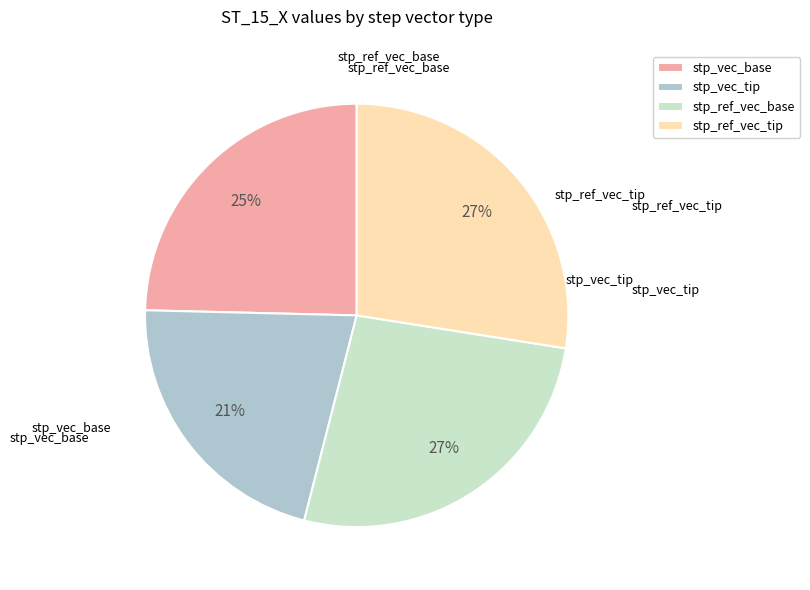

How many segments does this pie chart have?

4